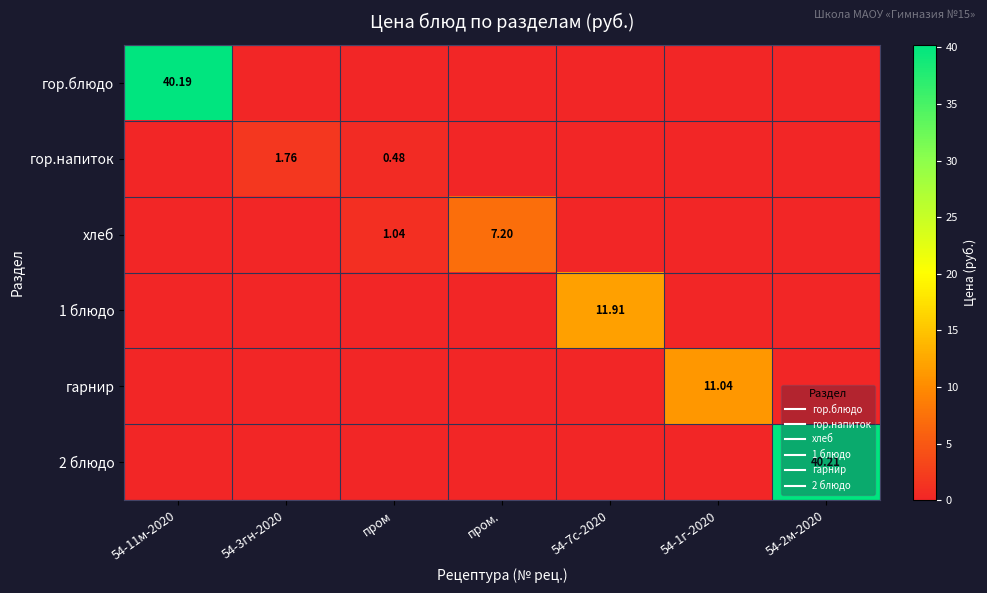

Rank the categories by 1 блюдо value from lowest to highest.

54-11м-2020, 54-3гн-2020, пром, пром., 54-1г-2020, 54-2м-2020, 54-7с-2020